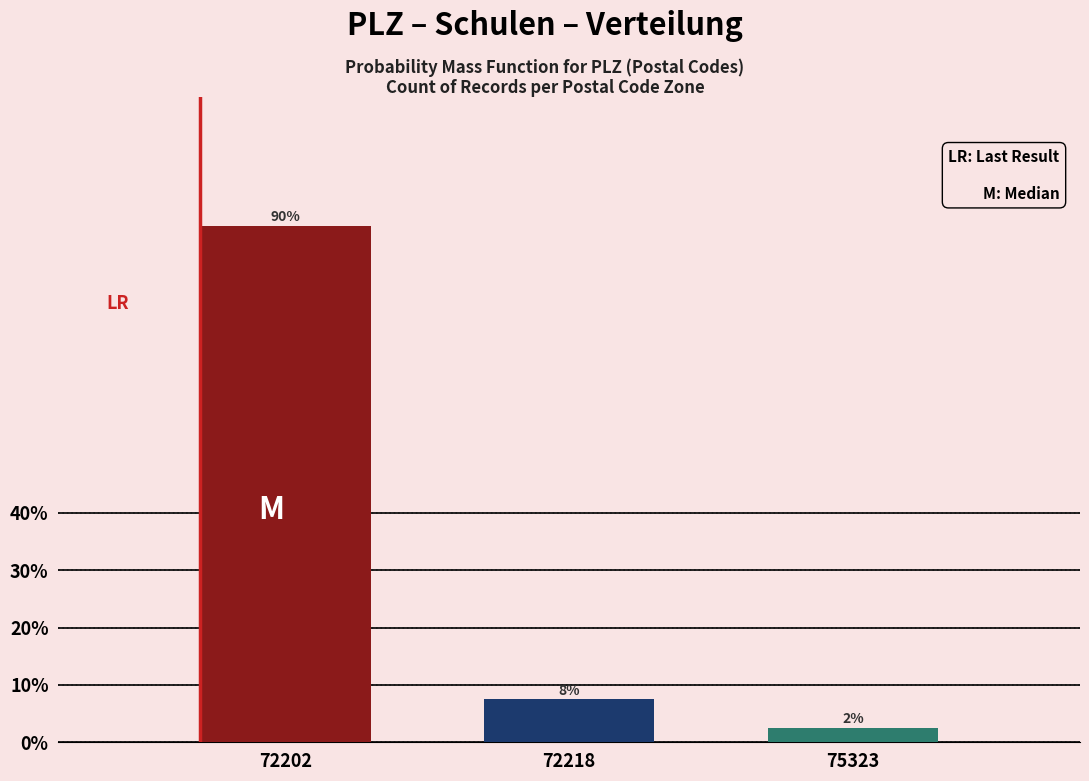

How many bars are there in total?

3